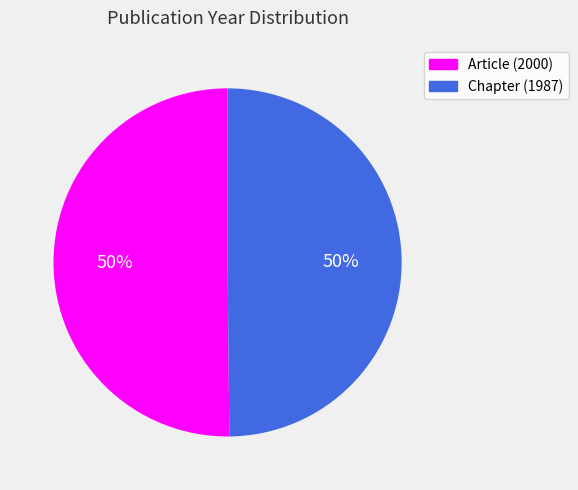

How many segments does this pie chart have?

2